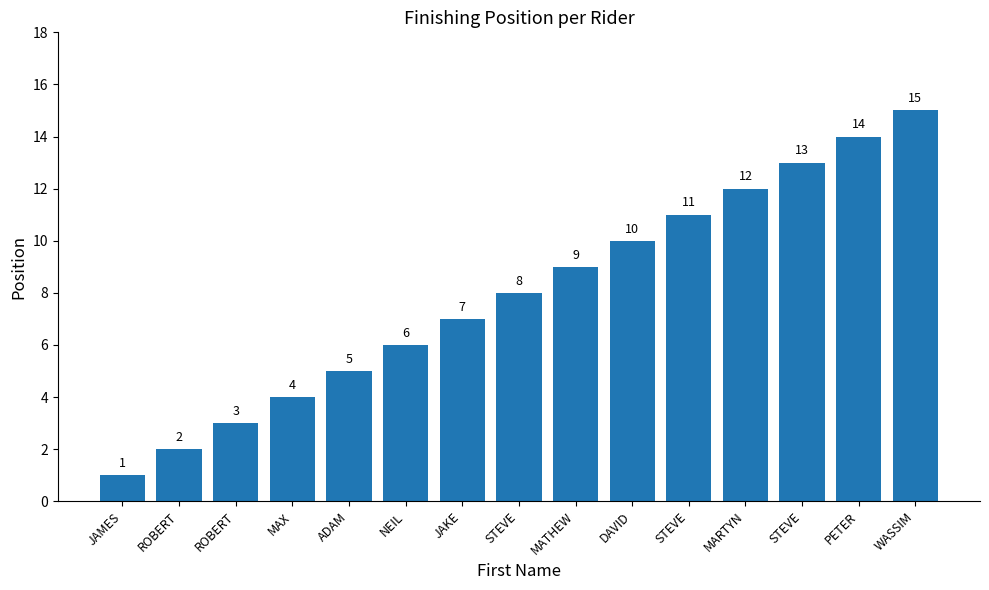

What is the maximum value shown in the chart?

15